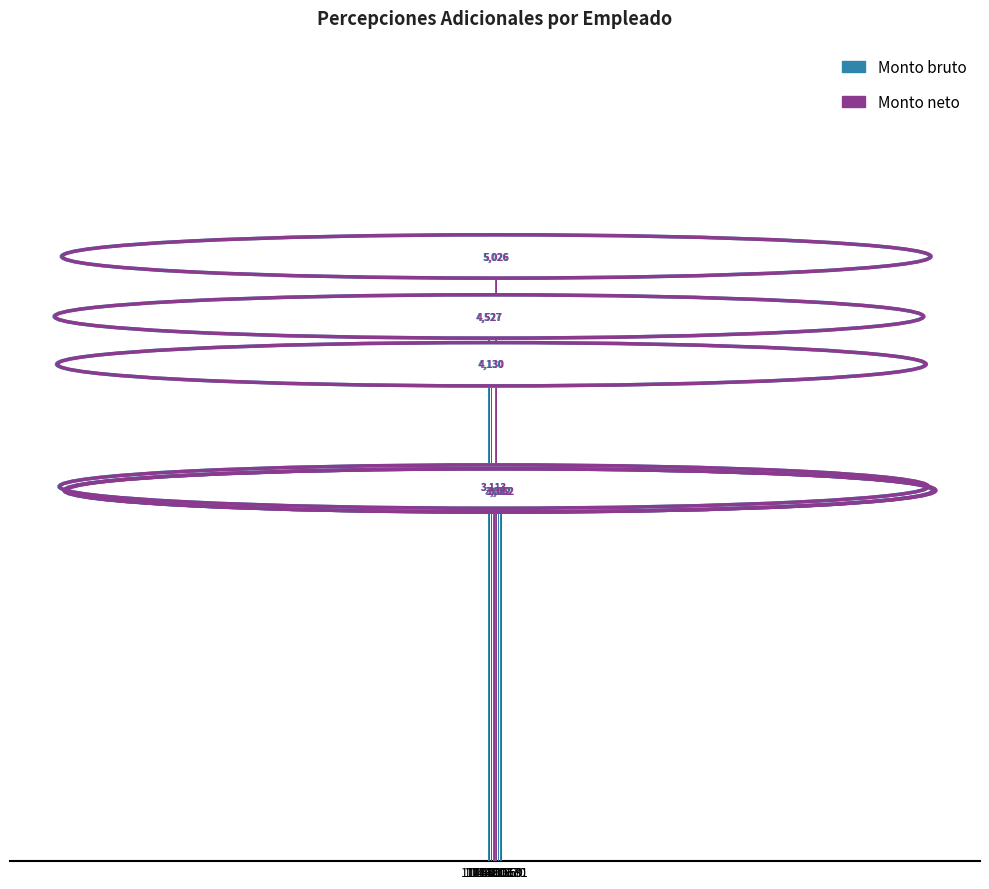

How many values in the Monto bruto series are below 4130?

3